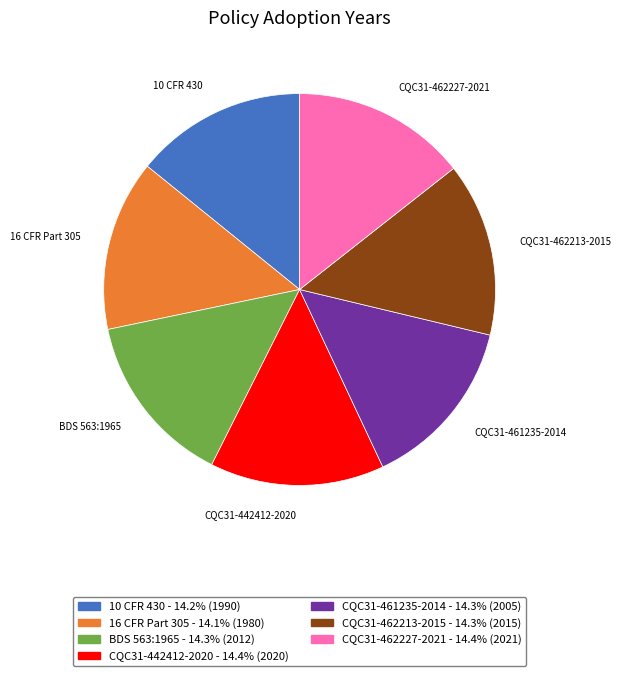

Is it true that 10 CFR 430 is 14% of the pie?

True